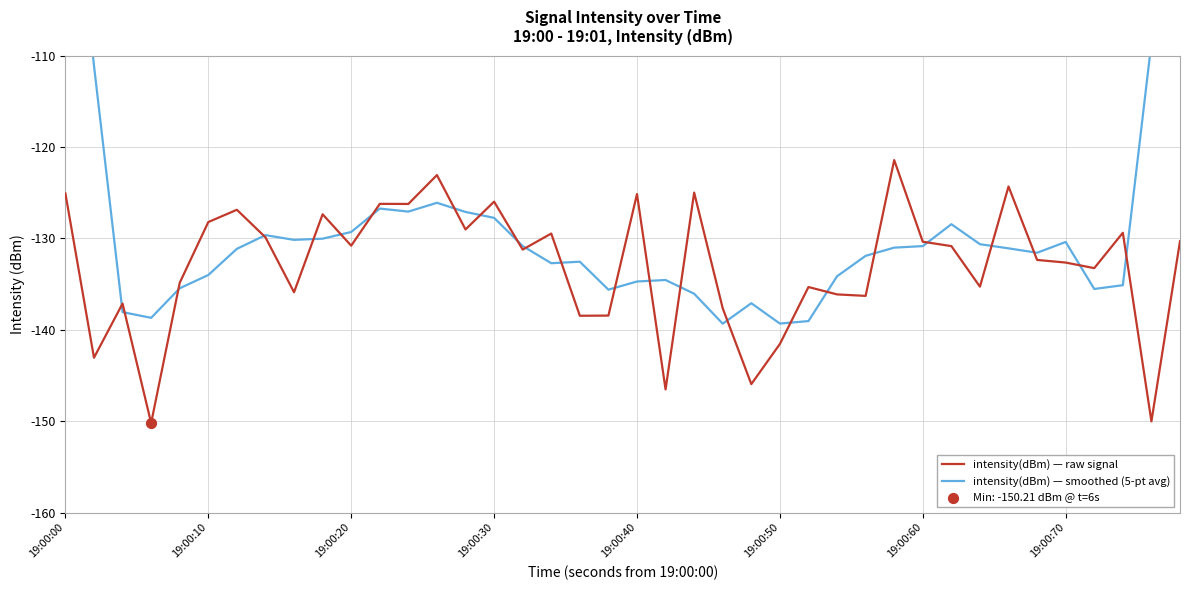

Which series has the largest total across all categories?

intensity(dBm) — smoothed (5-pt avg)